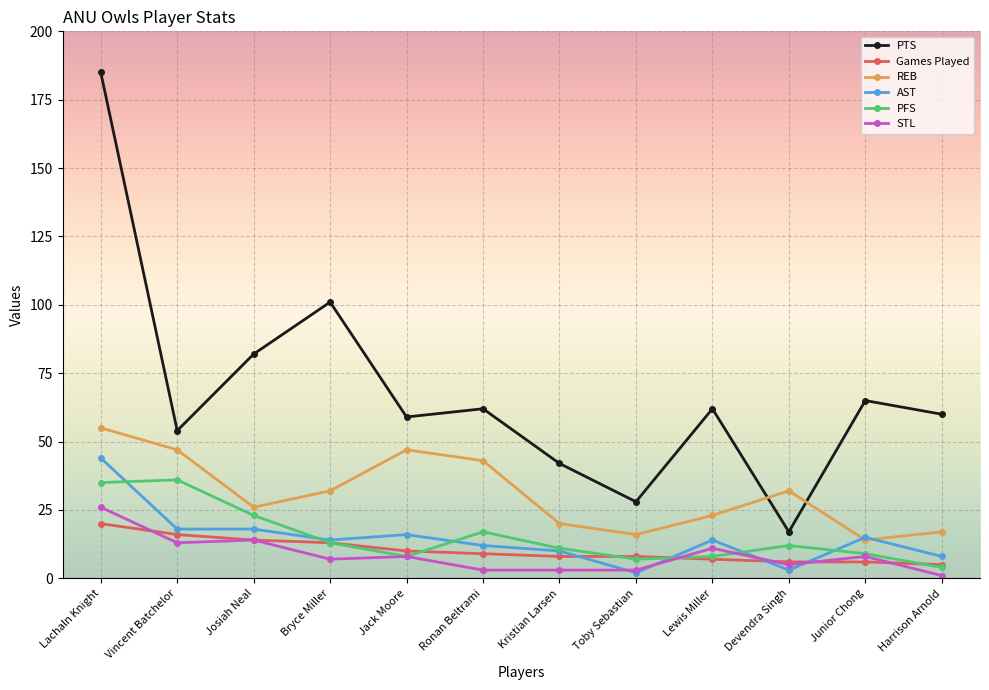

At which category does the chart reach its peak across all series?

Lachaln Knight